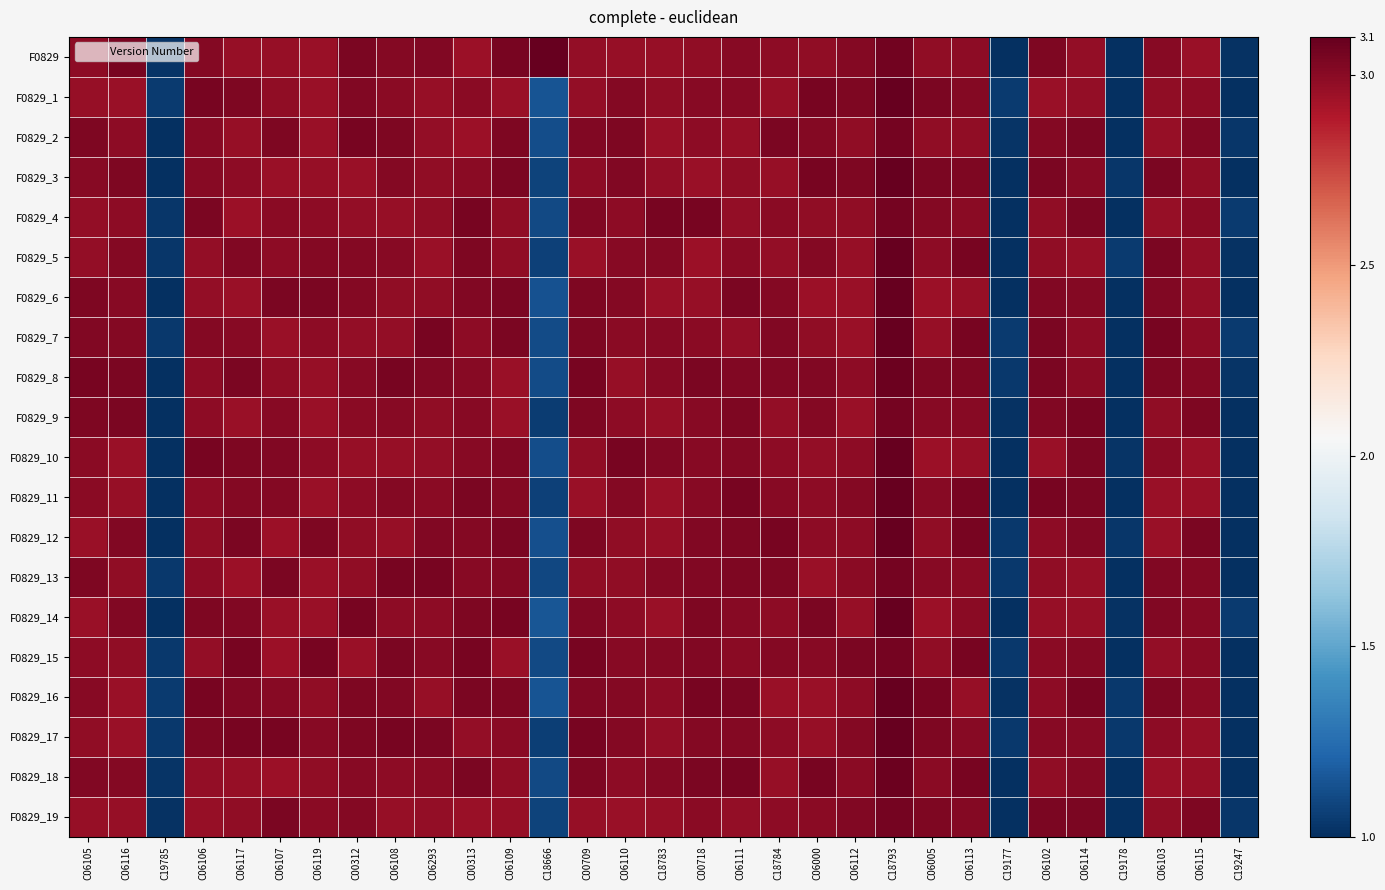

At how many categories does at least one series exceed 1?

31